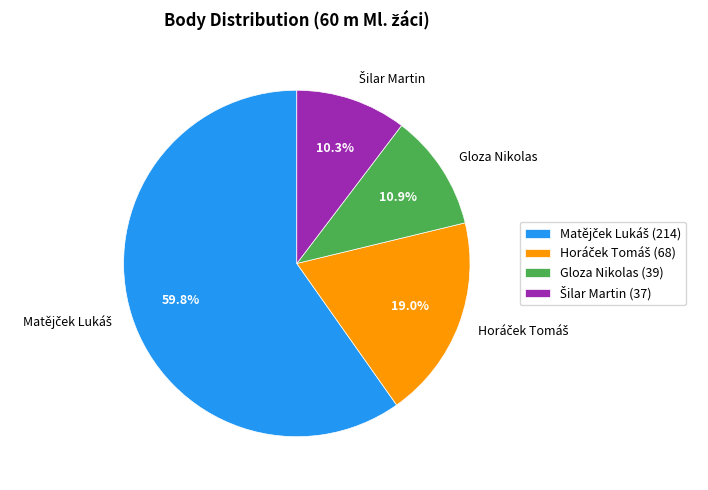

Does Gloza Nikolas represent more than half of the total?

No